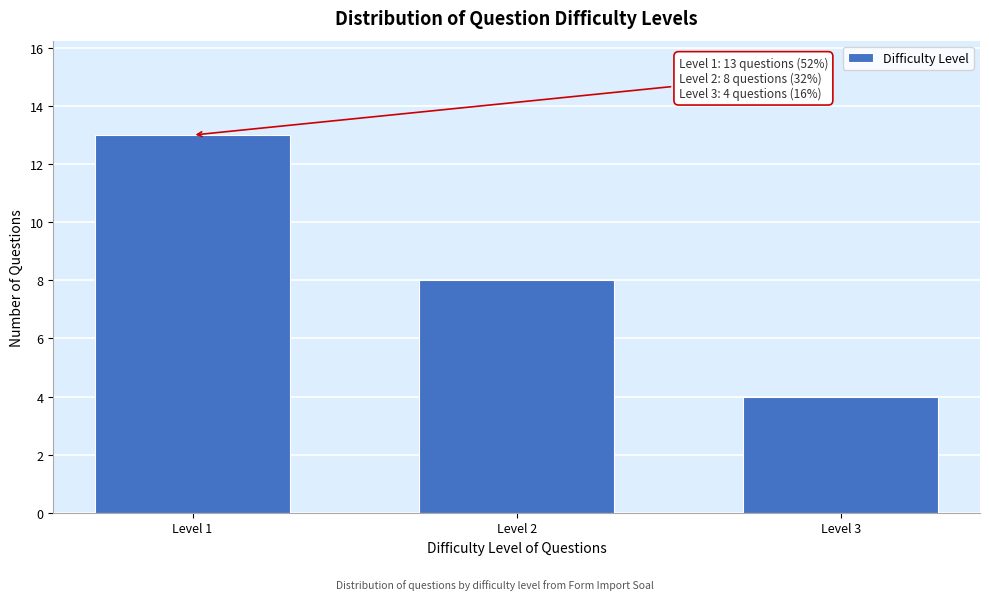

Reading left to right, extract all data points from this chart.

Level 1=13	Level 2=8	Level 3=4